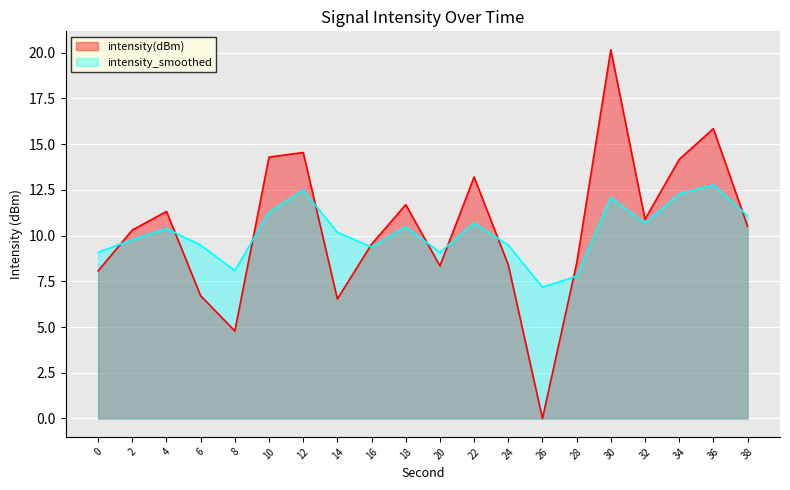

Reading left to right, list all the values displayed in this chart.

intensity(dBm): 8.1	10.3	11.3	6.7	4.8	14.3	14.5	6.5	9.5	11.7	8.3	13.2	8.4	0.0	8.5	20.2	10.9	14.2	15.8	10.5
intensity_smoothed: 9.1	9.8	10.4	9.5	8.1	11.3	12.5	10.2	9.4	10.5	9.1	10.7	9.5	7.2	7.8	12.1	10.7	12.3	12.8	11.1